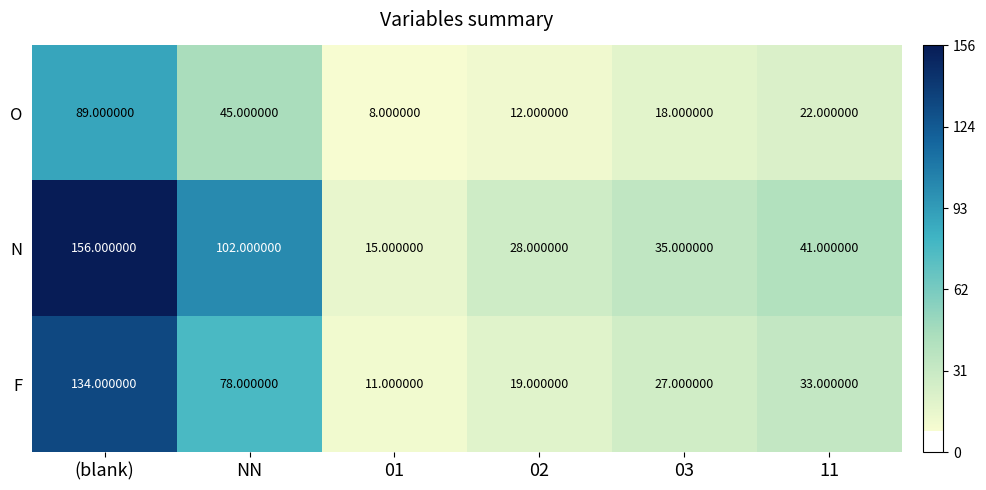

At which category is the sum across all series the highest?

(blank)